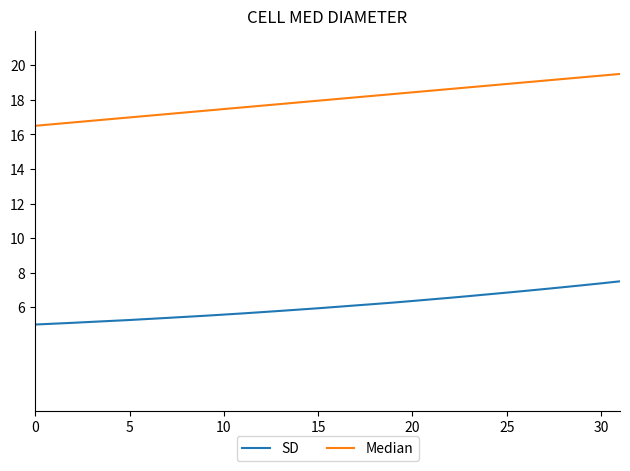

Which series has the largest range (max minus min)?

Median